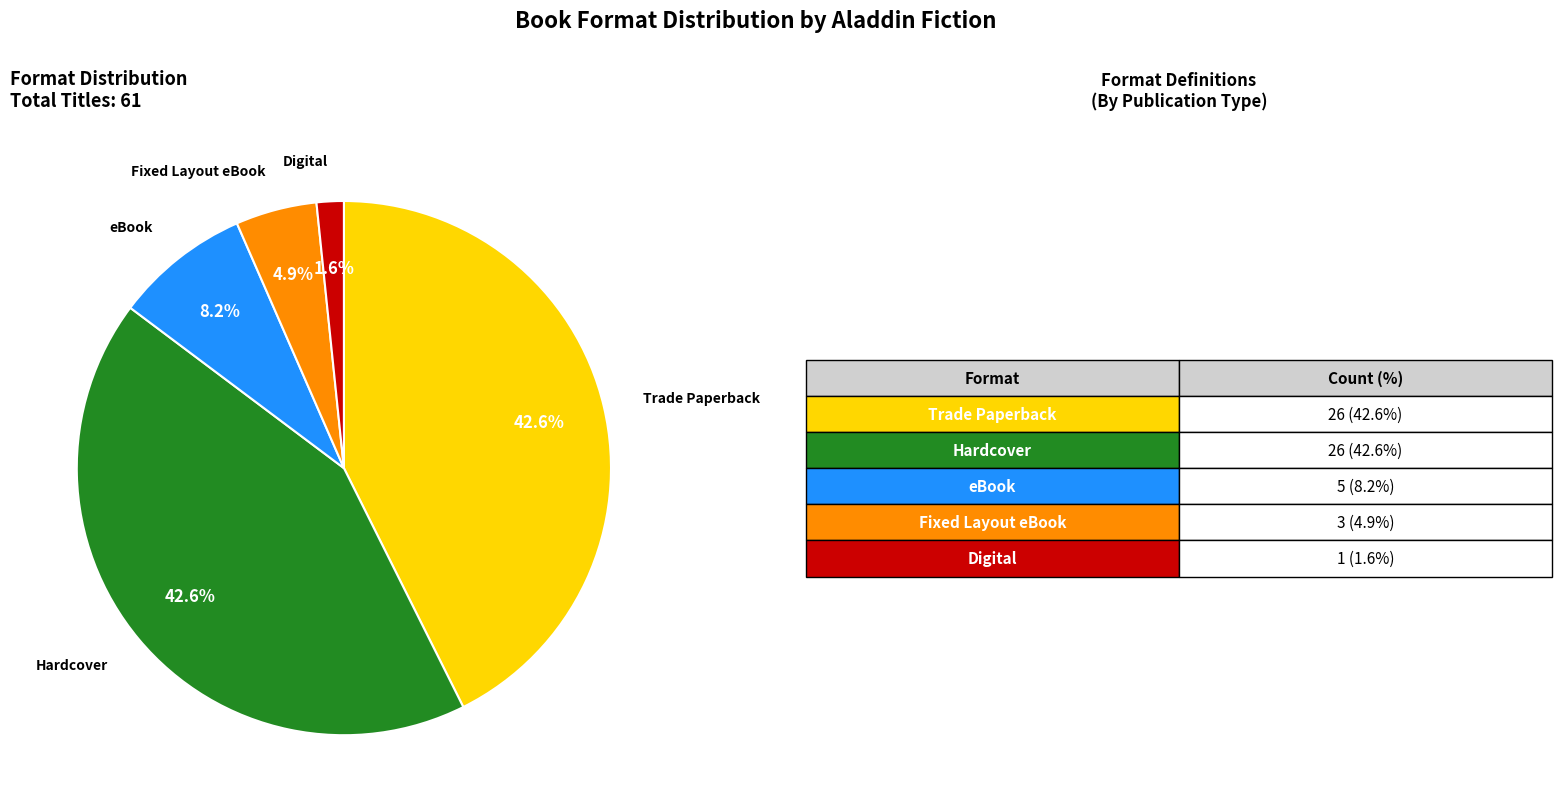

How many slices are in this pie chart?

5